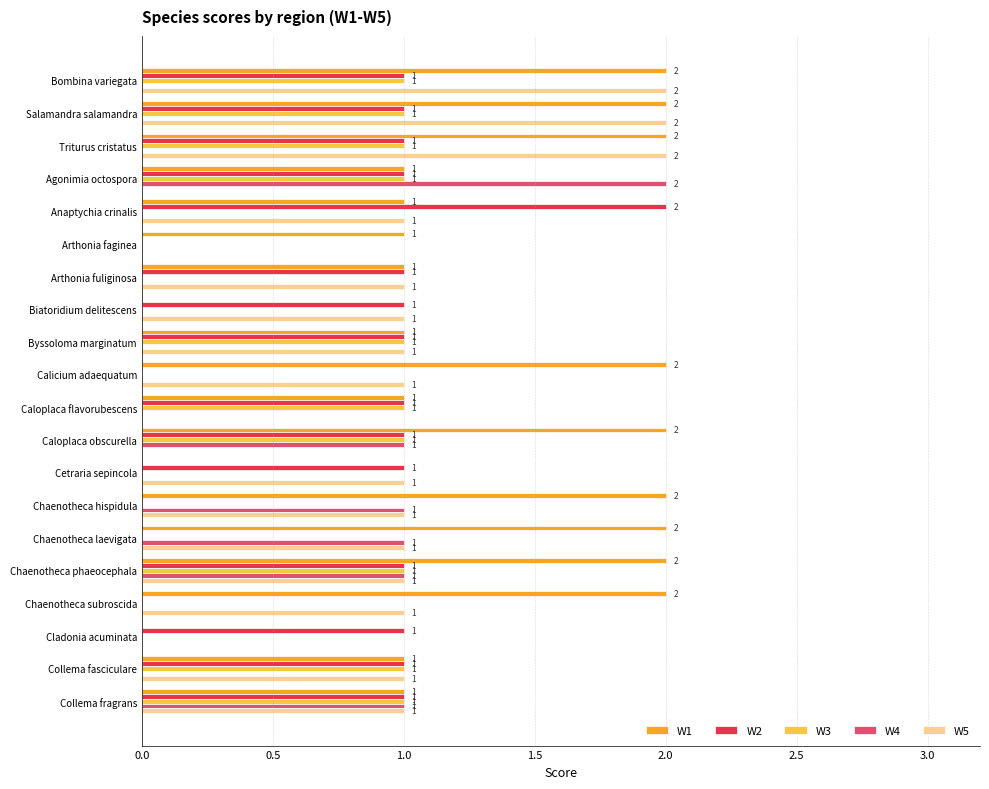

True or false: W4 has a value of -1 at Salamandra salamandra.

False